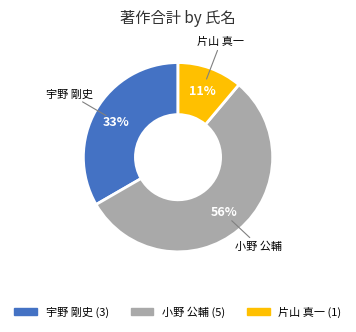

Is there a majority slice in this chart?

Yes